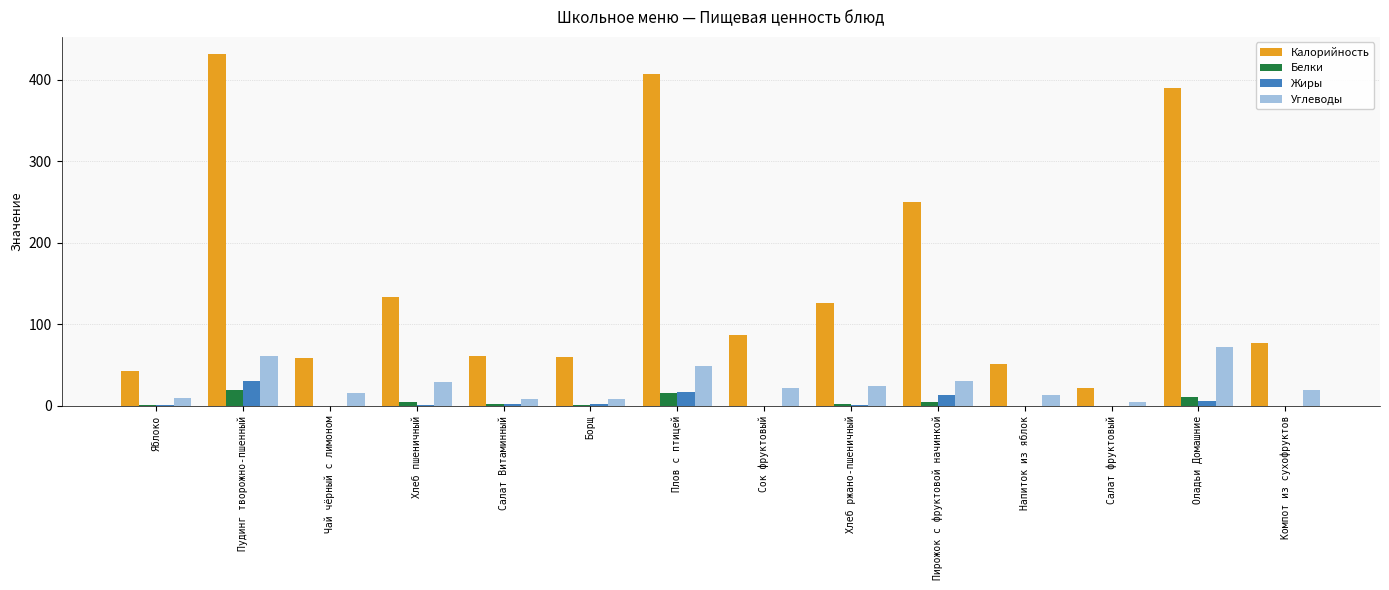

Between Пирожок с фруктовой начинкой and Салат фруктовый, which series saw the biggest shift?

Калорийность